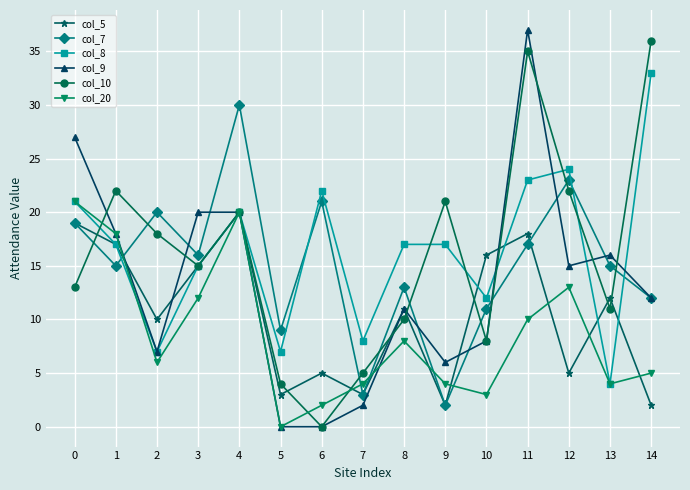

The value of col_20 at 1 is 18. True or false?

True